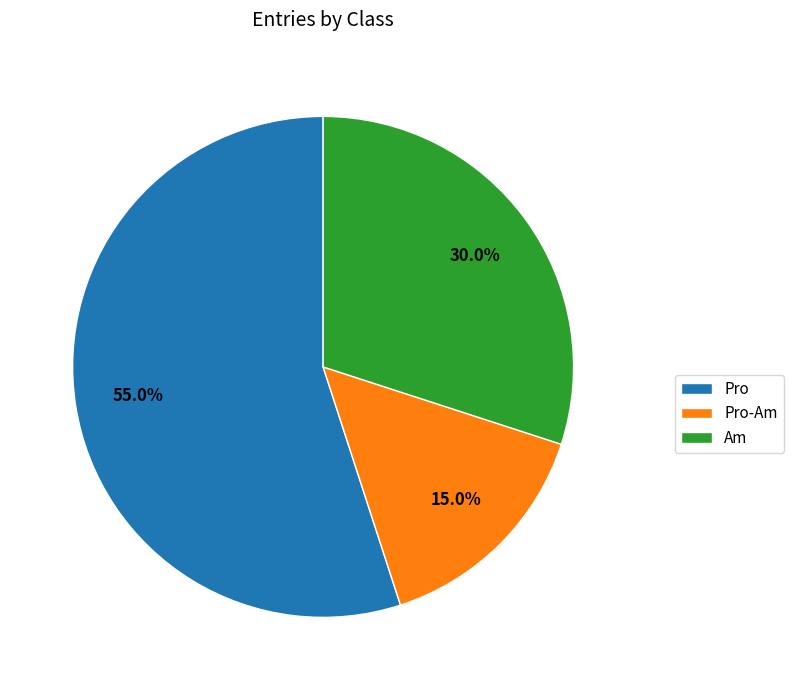

Which category accounts for the majority?

Pro